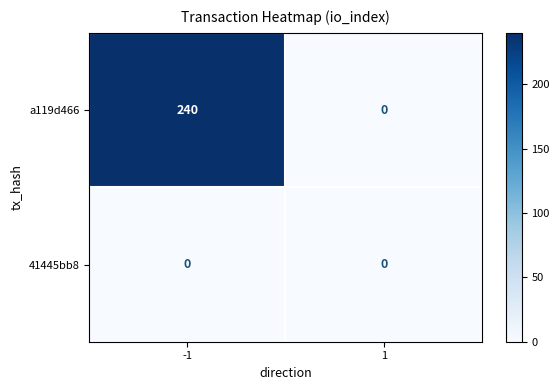

Which series has the largest total across all categories?

a119d466